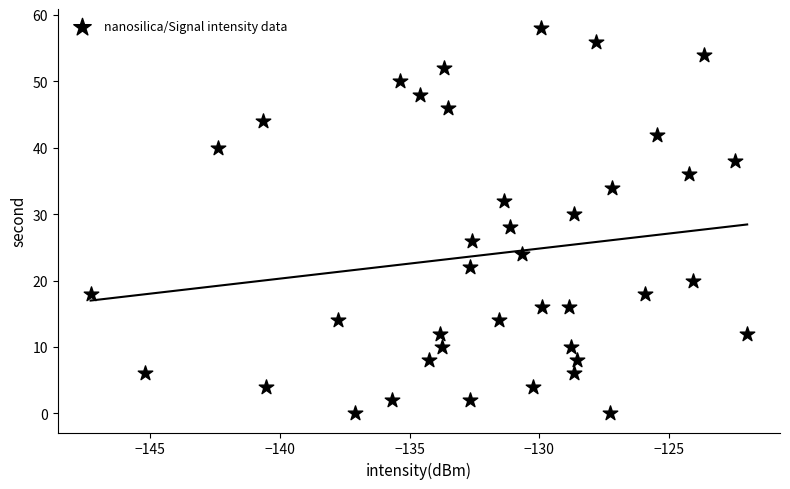

What is the range of Y values (max minus min)?

58